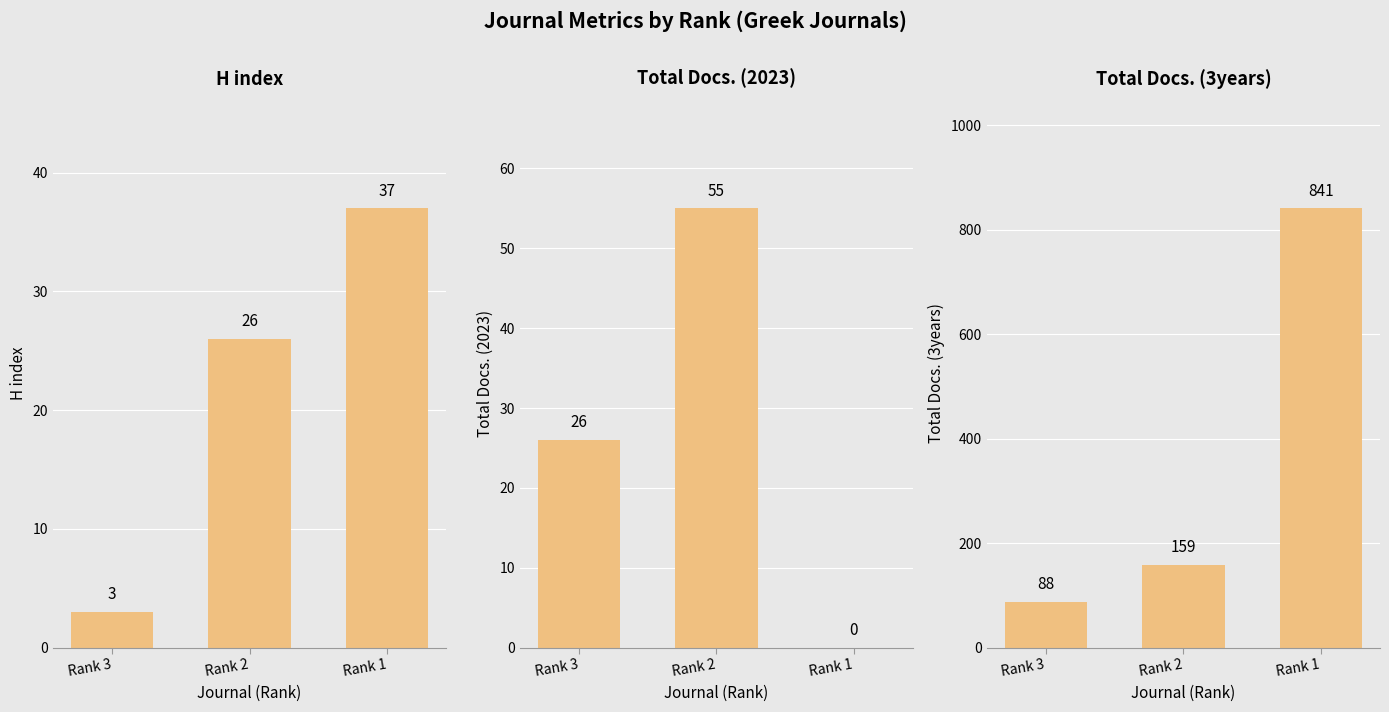

What is the greatest value displayed?

841